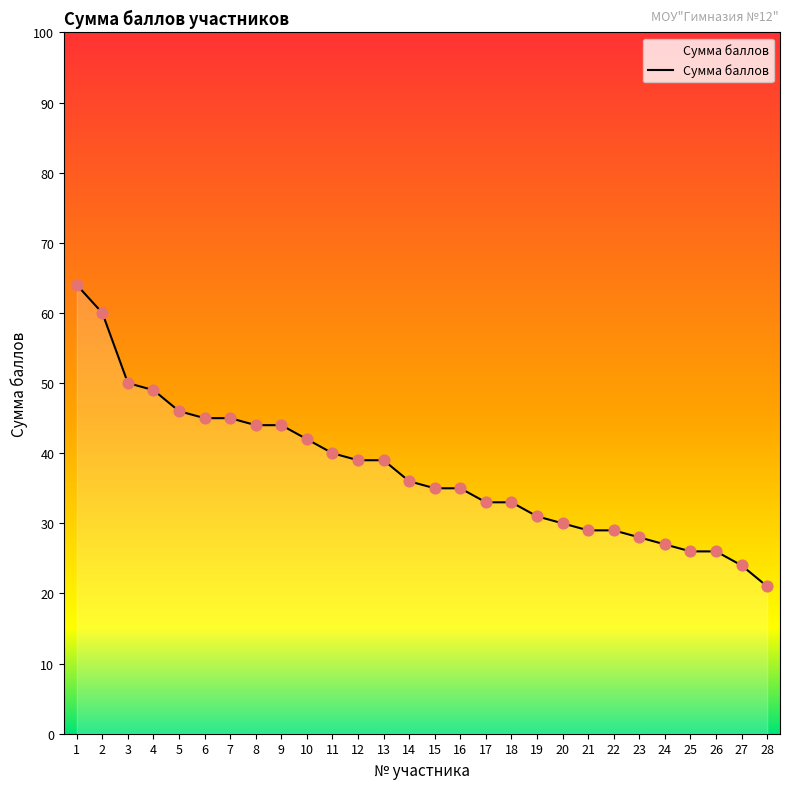

What is the ratio of the value at 3 to the value at 15?

1.4